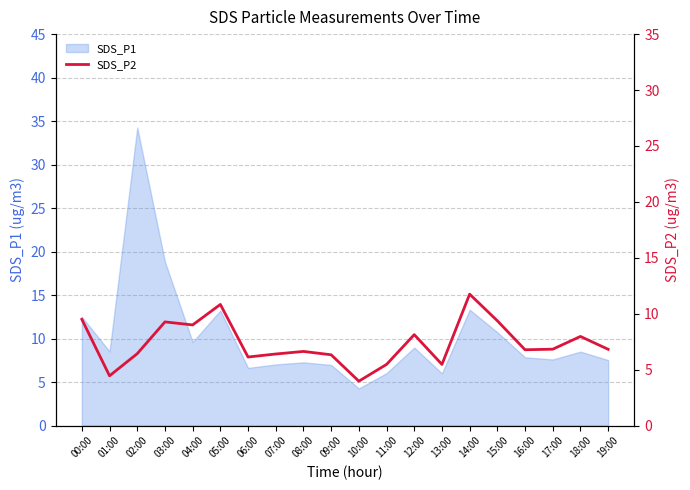

The chart shows a value of 4.5 at 12:00. True or false?

False